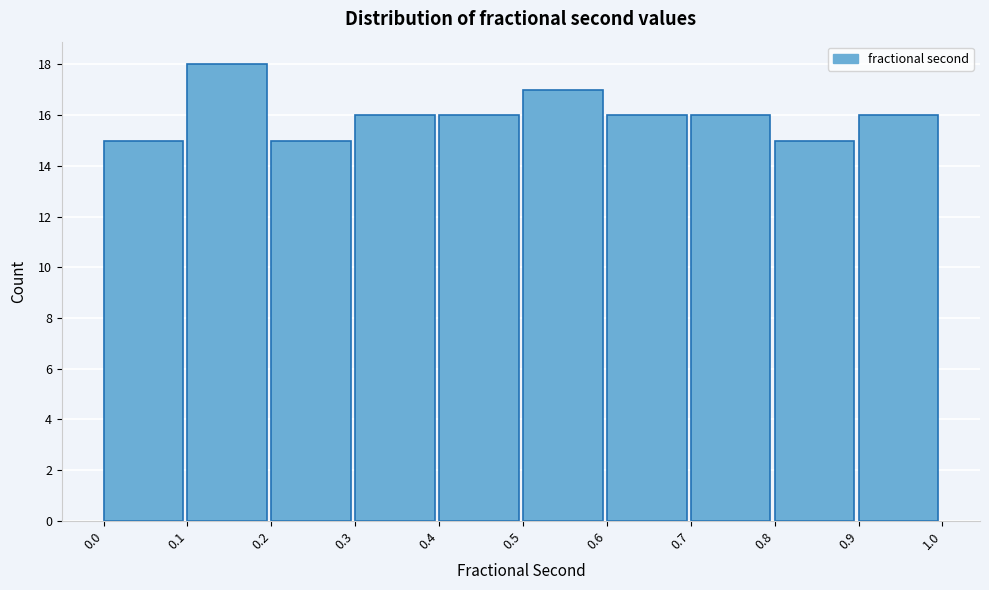

Reading left to right, transcribe this chart: for each bar, give the range it covers on the x-axis and its height. The values are not printed on the chart, so give them approximately, as read against the axis.

0.0 to 0.1: 15
0.1 to 0.2: 18
0.2 to 0.3: 15
0.3 to 0.4: 16
0.4 to 0.5: 16
0.5 to 0.6: 17
0.6 to 0.7: 16
0.7 to 0.8: 16
0.8 to 0.9: 15
0.9 to 1.0: 16